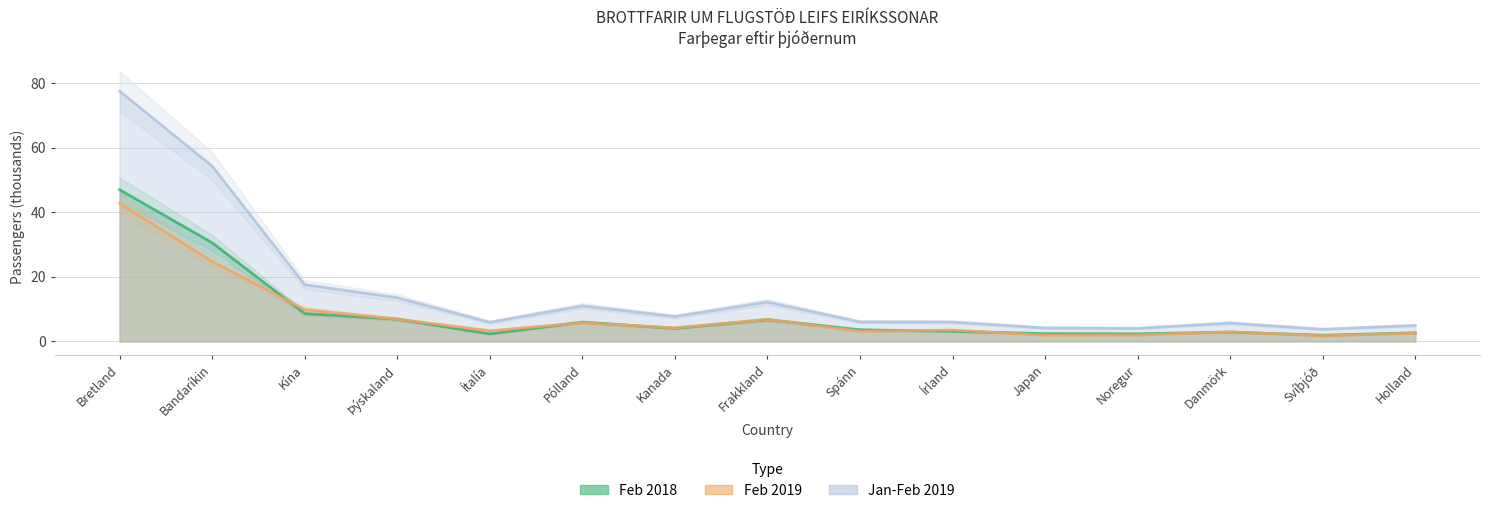

Read the Feb 2018 value at Þýskaland.

6.9